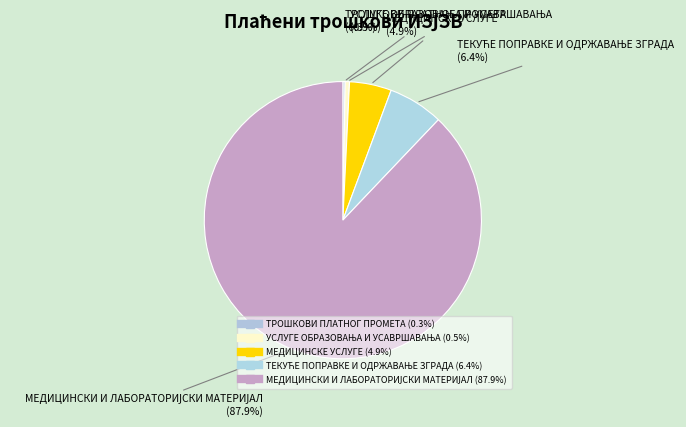

Which category has the biggest portion of the pie?

МЕДИЦИНСКИ И ЛАБОРАТОРИЈСКИ МАТЕРИЈАЛ